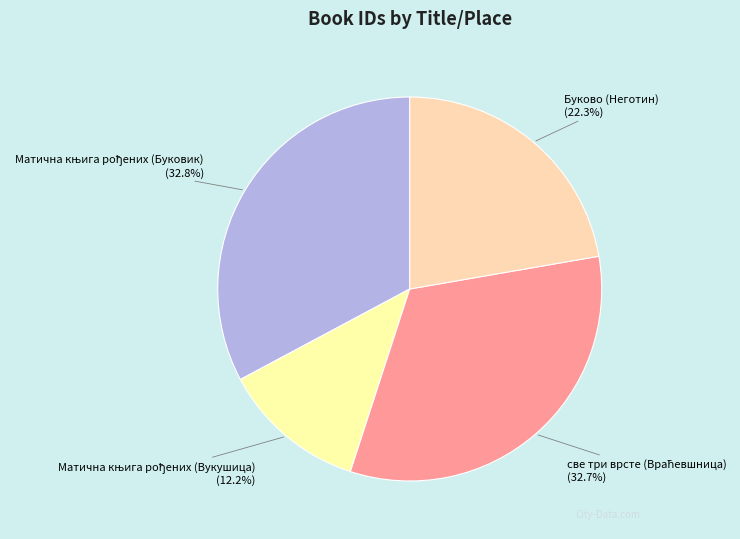

To the nearest percent, what portion does Буково (Неготин) represent?

22%